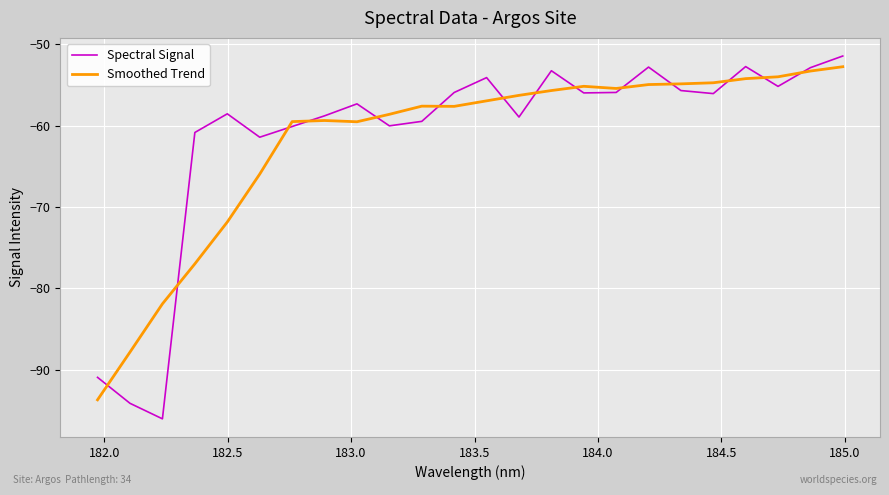

What is the maximum value shown in the chart?

-51.5